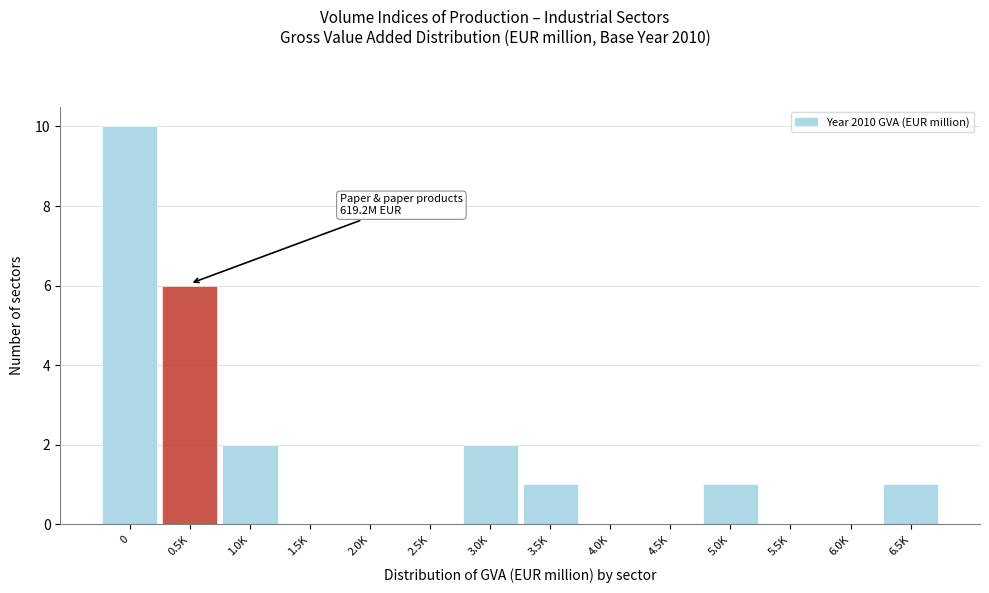

Reading left to right, extract all data points from this chart.

0=10	0.5K=6	1.0K=2	1.5K=0	2.0K=0	2.5K=0	3.0K=2	3.5K=1	4.0K=0	4.5K=0	5.0K=1	5.5K=0	6.0K=0	6.5K=1